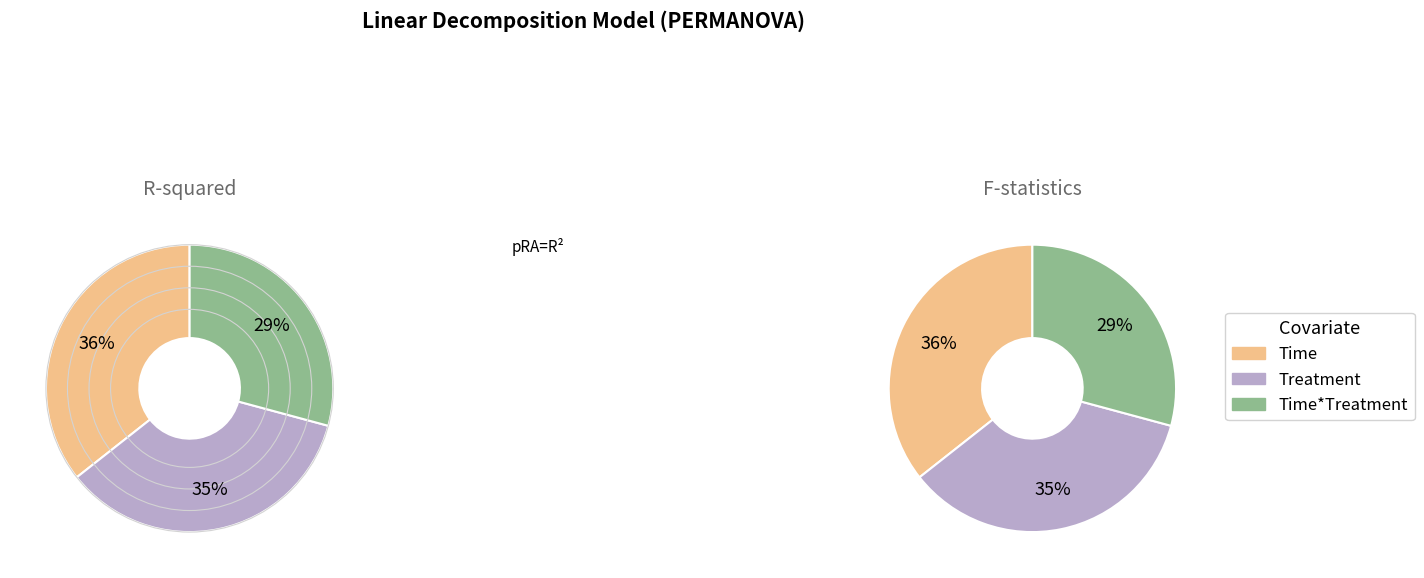

To the nearest percent, what is the average slice percentage?

33%